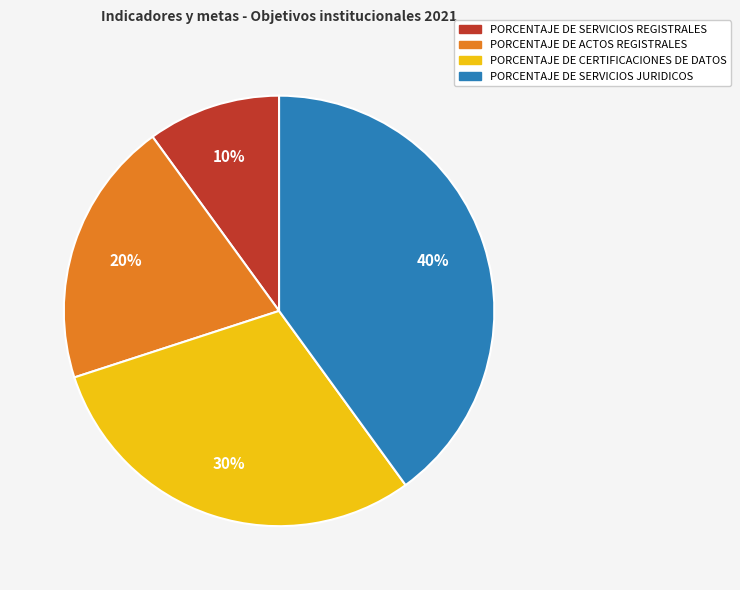

To the nearest percent, what is the combined percentage of PORCENTAJE DE SERVICIOS REGISTRALES and PORCENTAJE DE SERVICIOS JURIDICOS?

50%